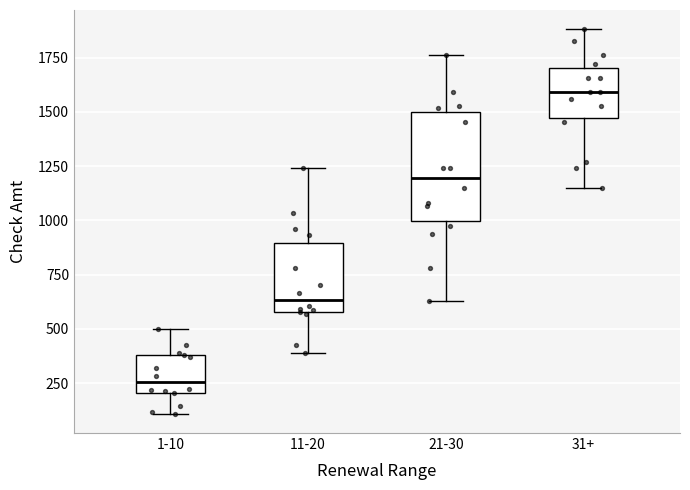

Reading left to right, read every box against the y-axis: the position of its median line, the range the box covers, and the ends of its whiskers. The values are not printed on the chart, so give them approximately, as read against the axis.

1-10: median 250, box 200 to 400, whiskers 100 to 500
11-20: median 650, box 600 to 900, whiskers 400 to 1250
21-30: median 1200, box 1000 to 1500, whiskers 650 to 1750
31+: median 1600, box 1450 to 1700, whiskers 1150 to 1900